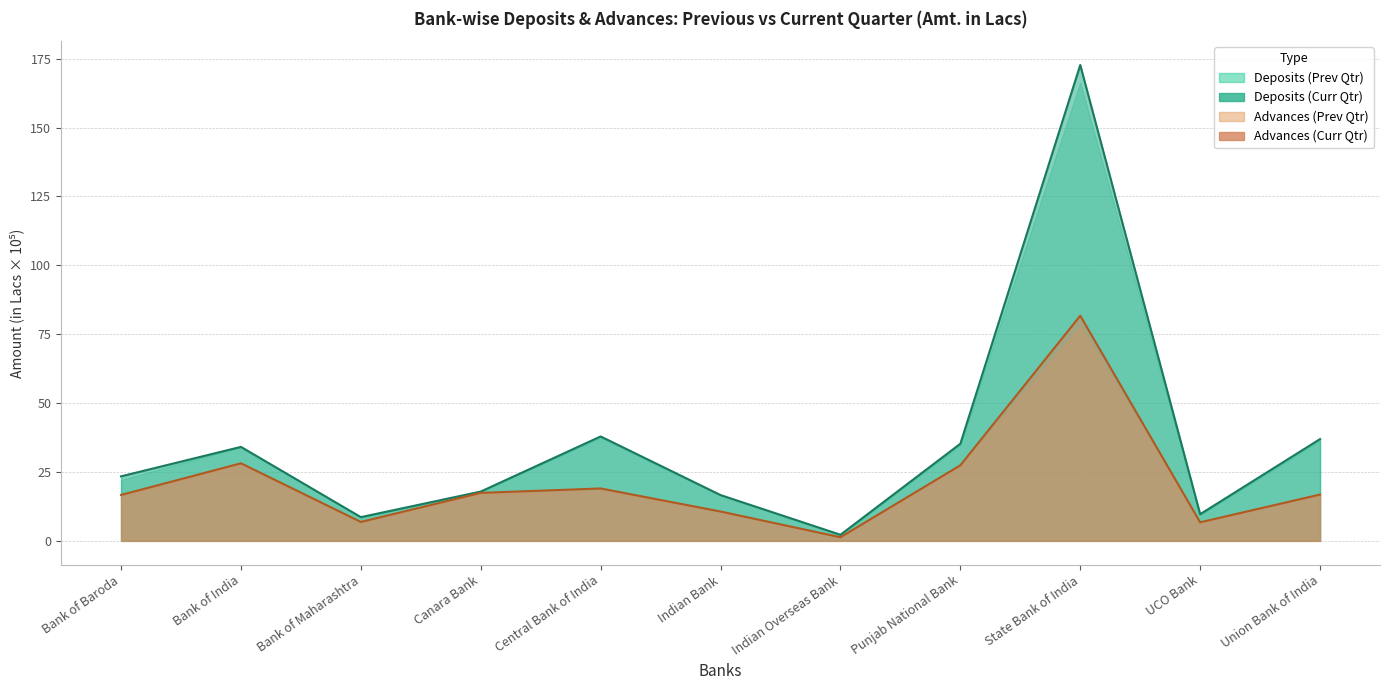

What position from the right is Indian Bank?

6